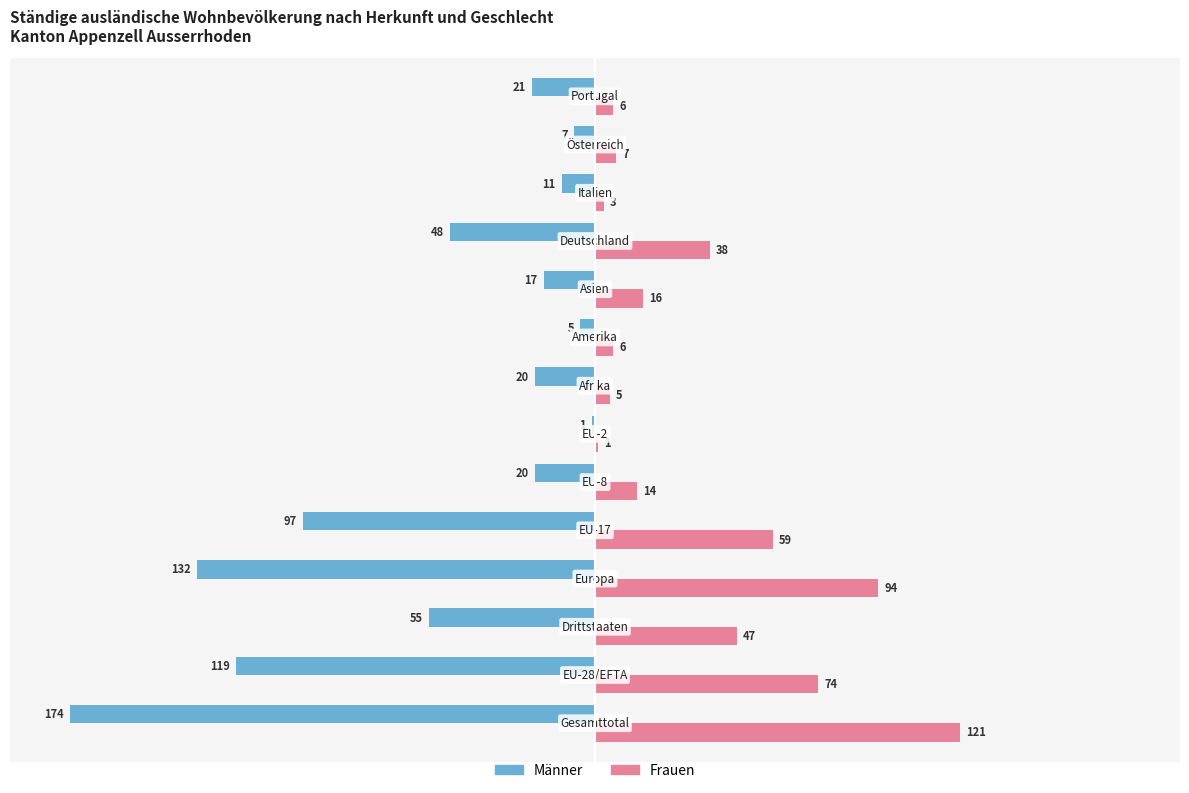

What is the sum of all Frauen values?

491